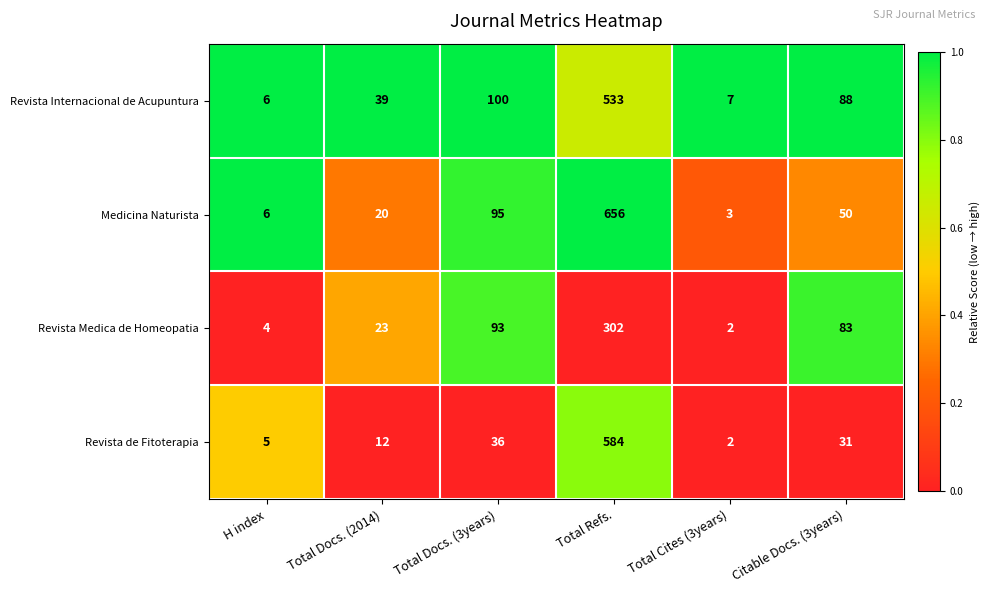

Read the Medicina Naturista value at Total Cites (3years).

3